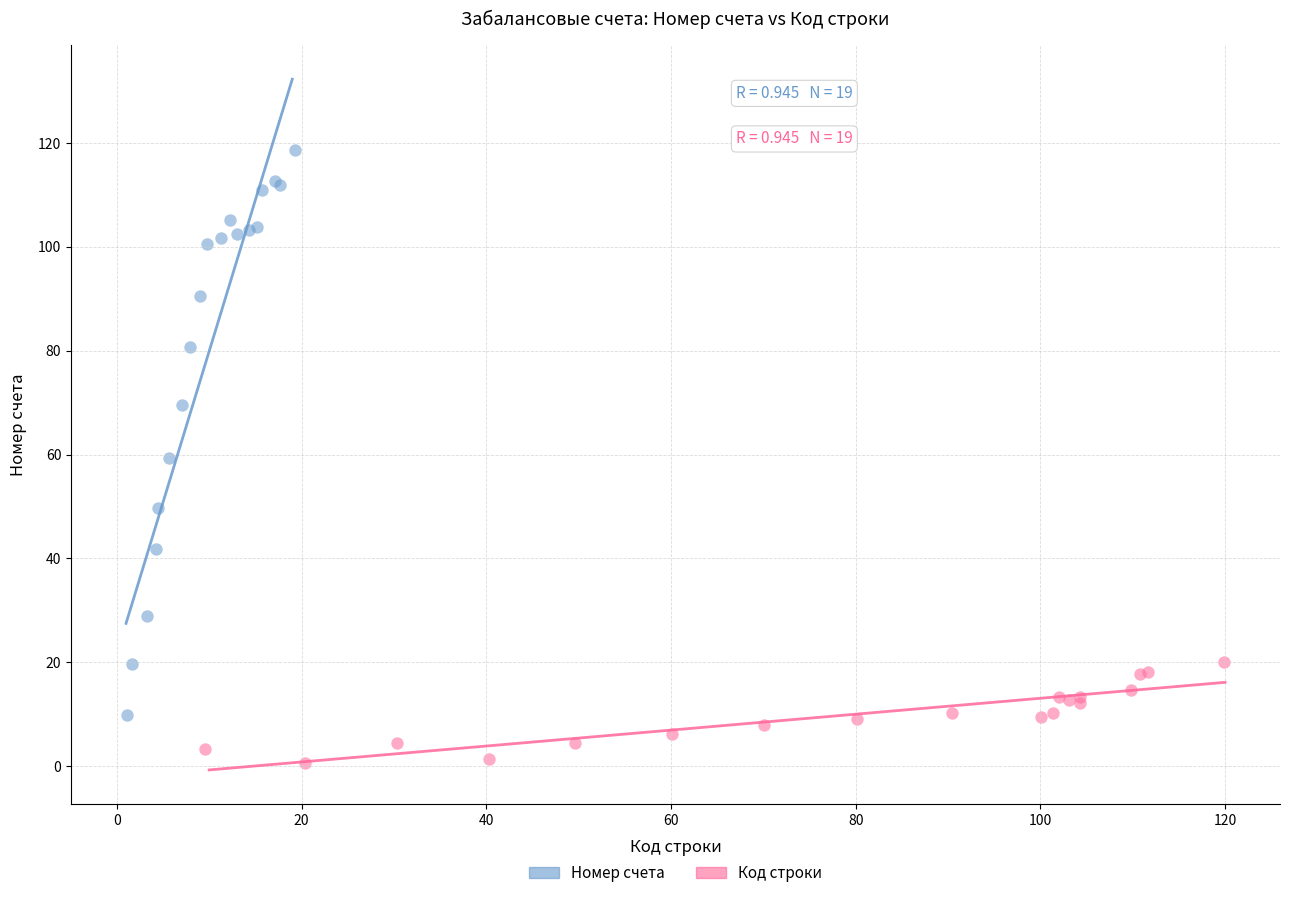

Which series reaches the maximum Y coordinate?

Номер счета